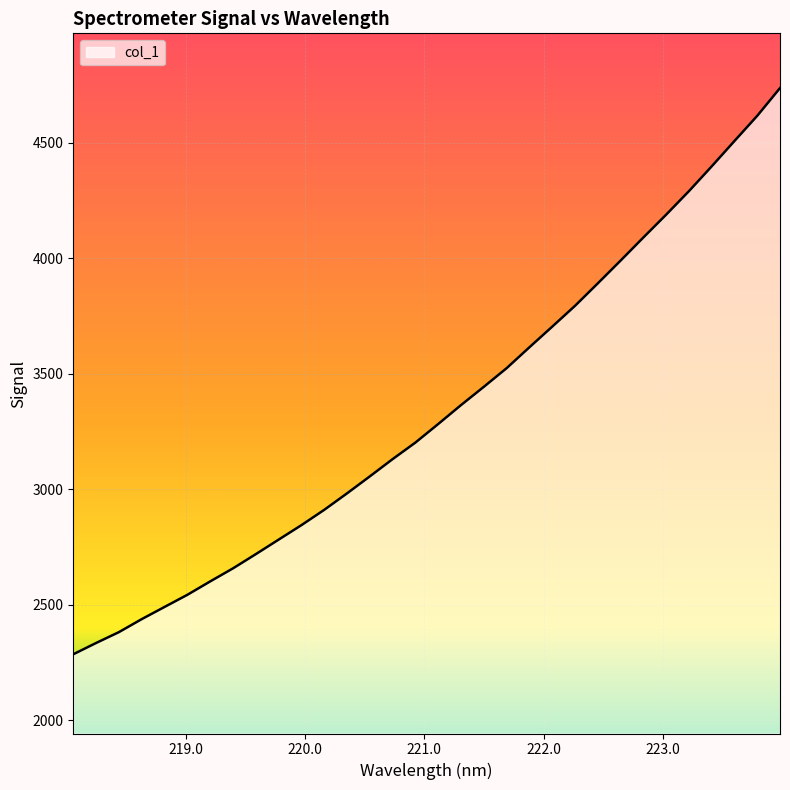

What is the smallest value displayed?

2286.0